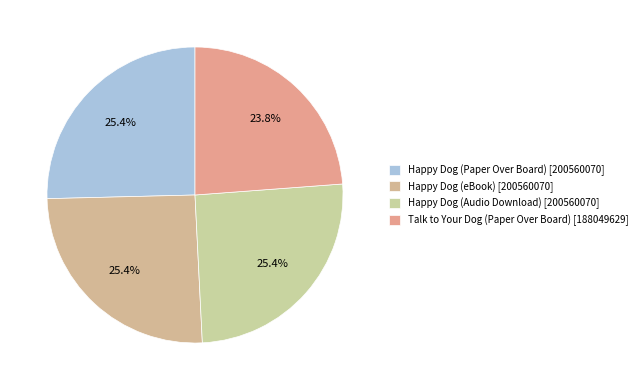

To the nearest percent, what is the average slice percentage?

25%